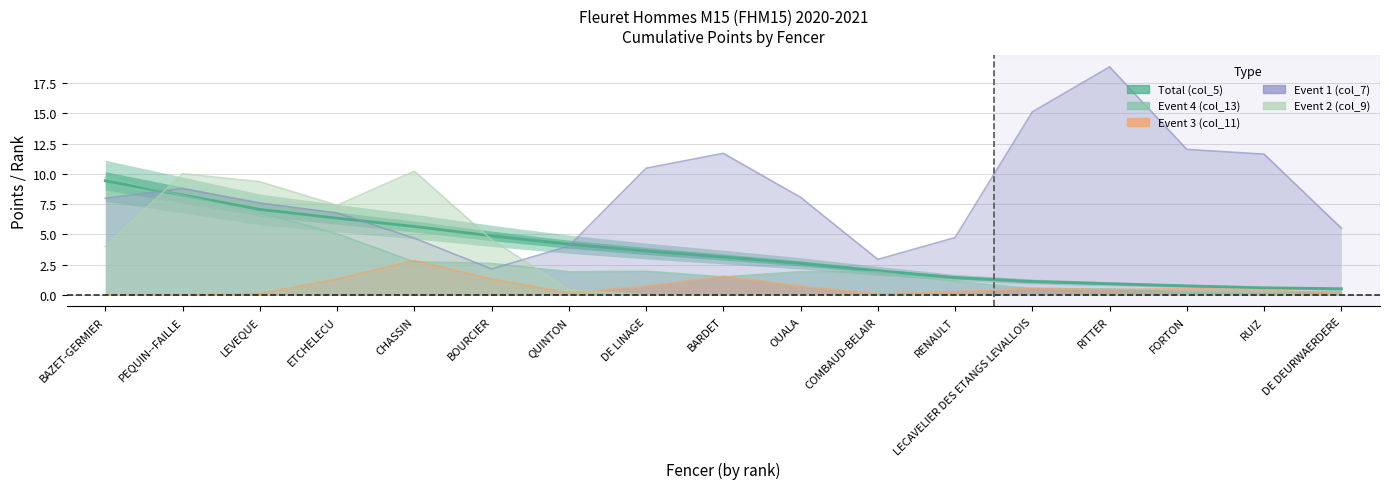

How many lines are shown in the chart?

1